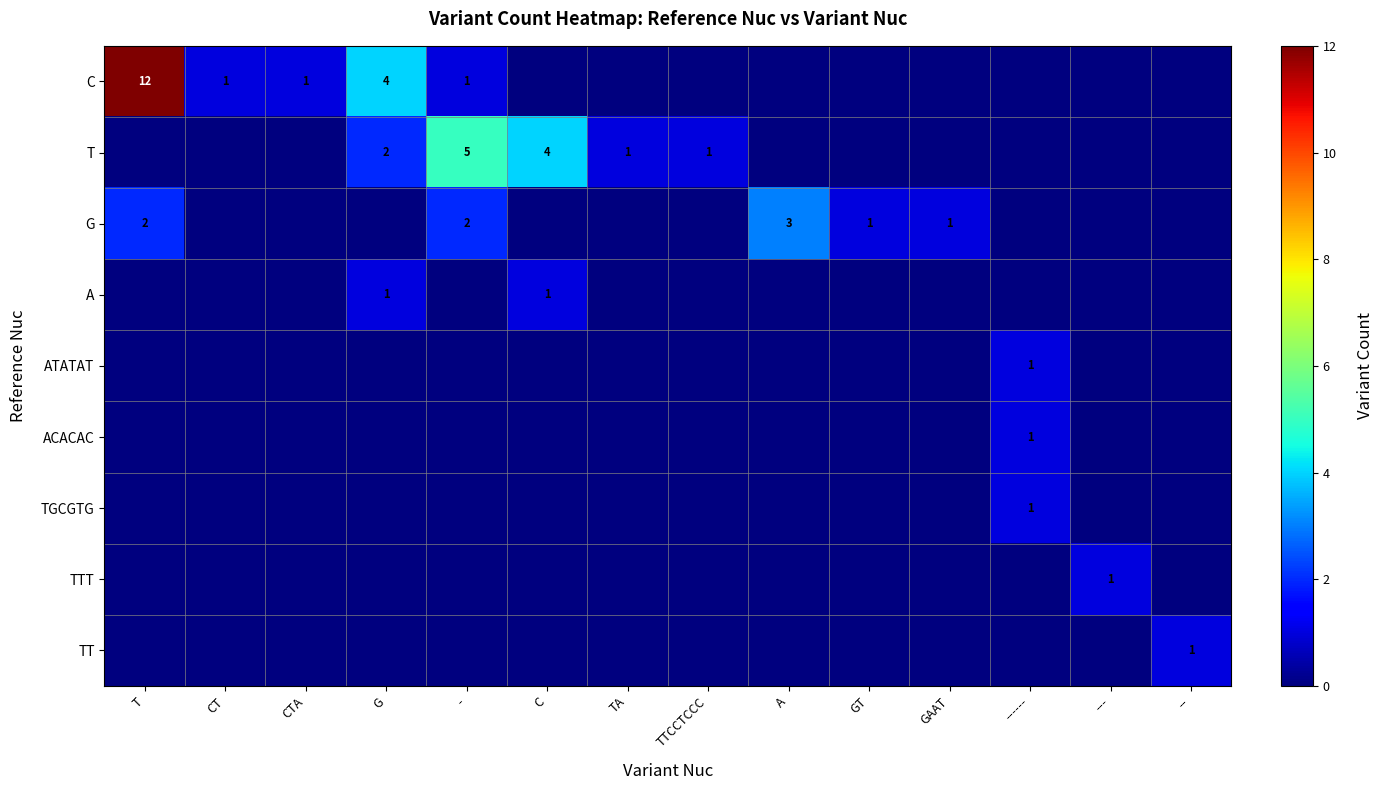

True or false: T has a value of 8 at -.

False